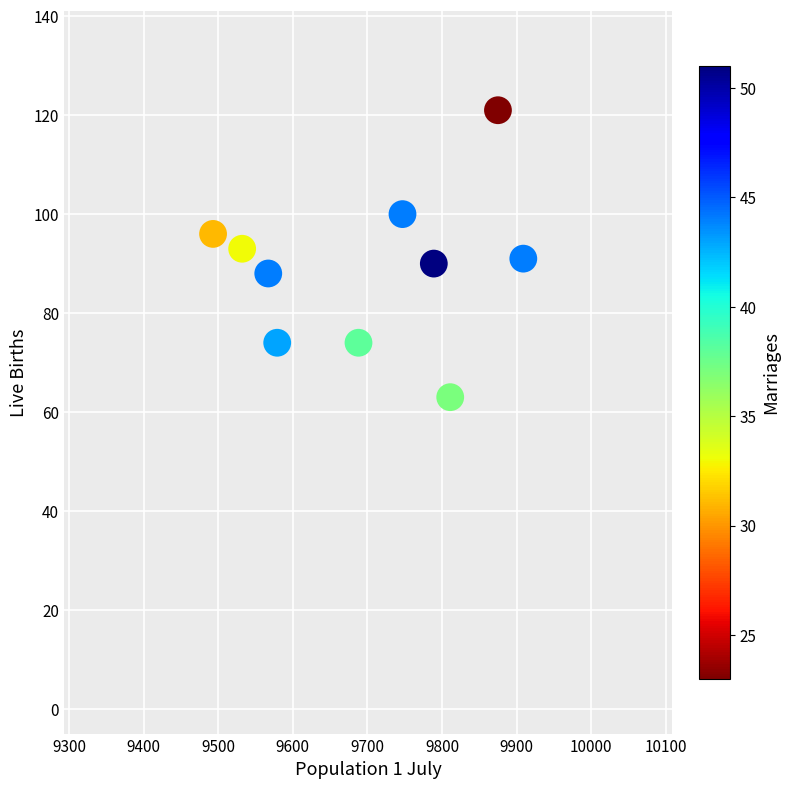

What is the average X value?

9699